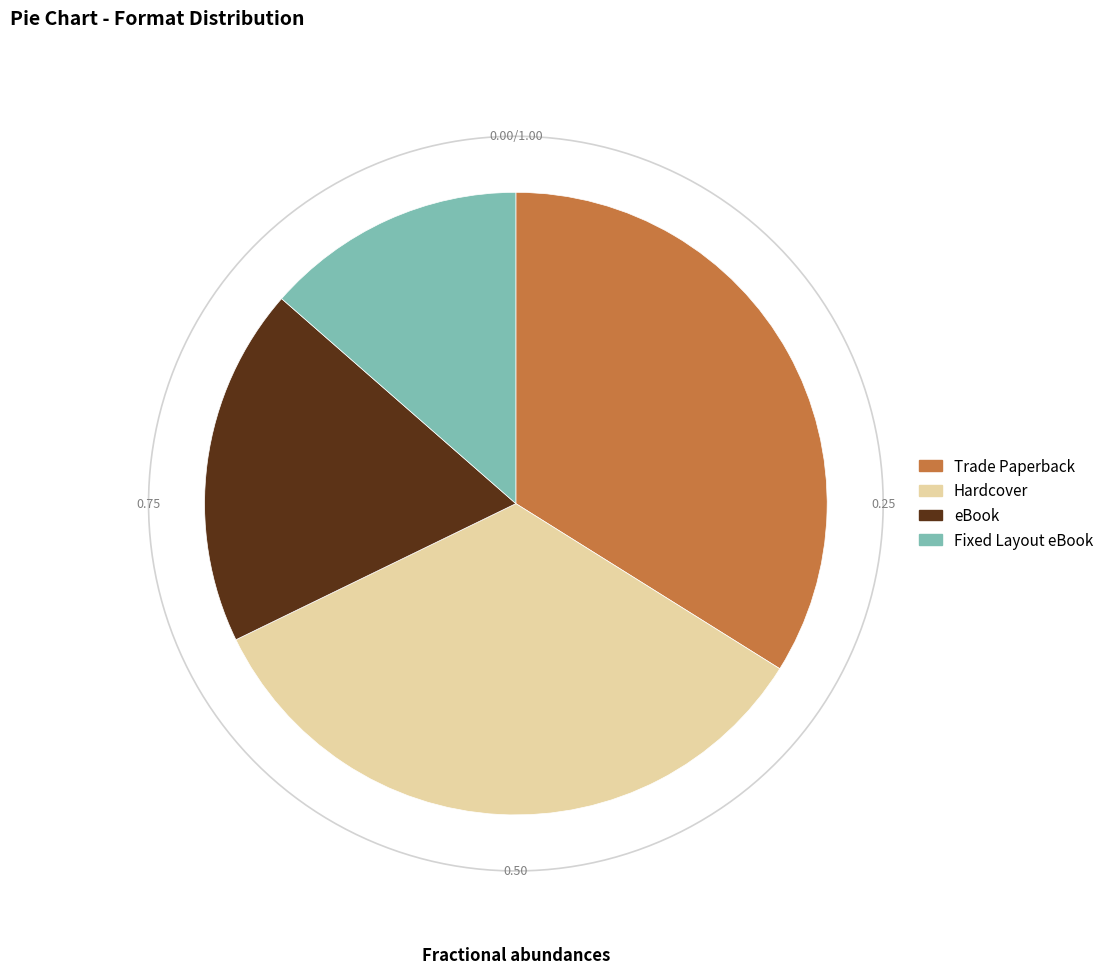

Is the sum of eBook and Fixed Layout eBook greater than half?

No